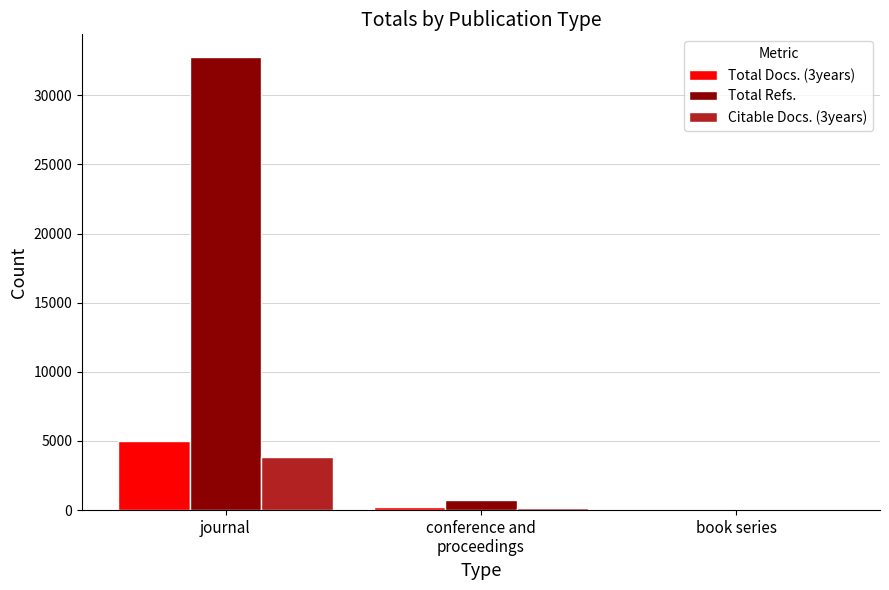

Reading left to right, extract all data points from this chart.

Total Docs. (3years): 5024	197	36
Total Refs.: 32771	745	0
Citable Docs. (3years): 3839	187	21